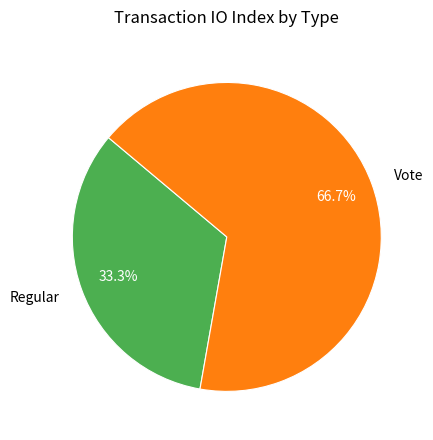

True or false: Regular accounts for 33% of the total.

True